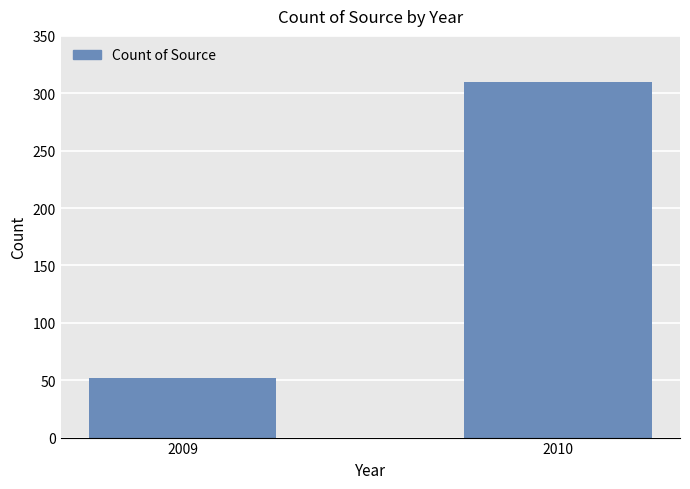

List the labels in order of value, smallest first.

2009, 2010